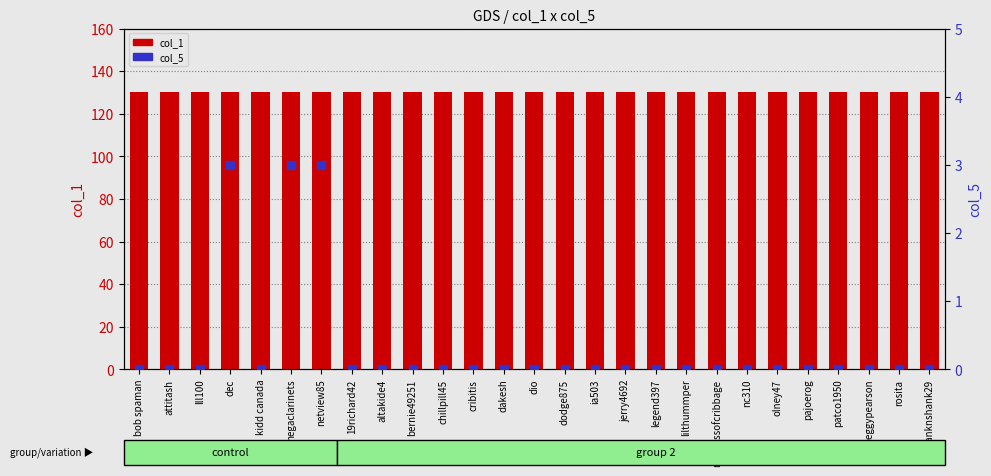

At how many categories does at least one series exceed 107?

27